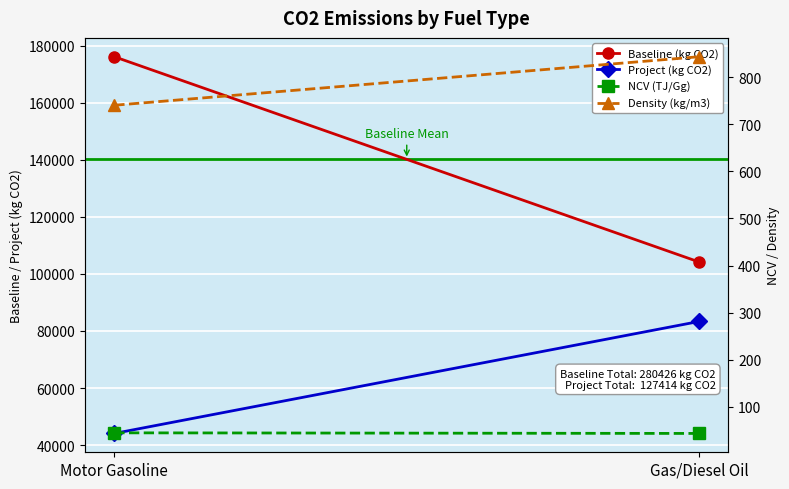

Which label corresponds to the smallest value in the chart?

Gas/Diesel Oil